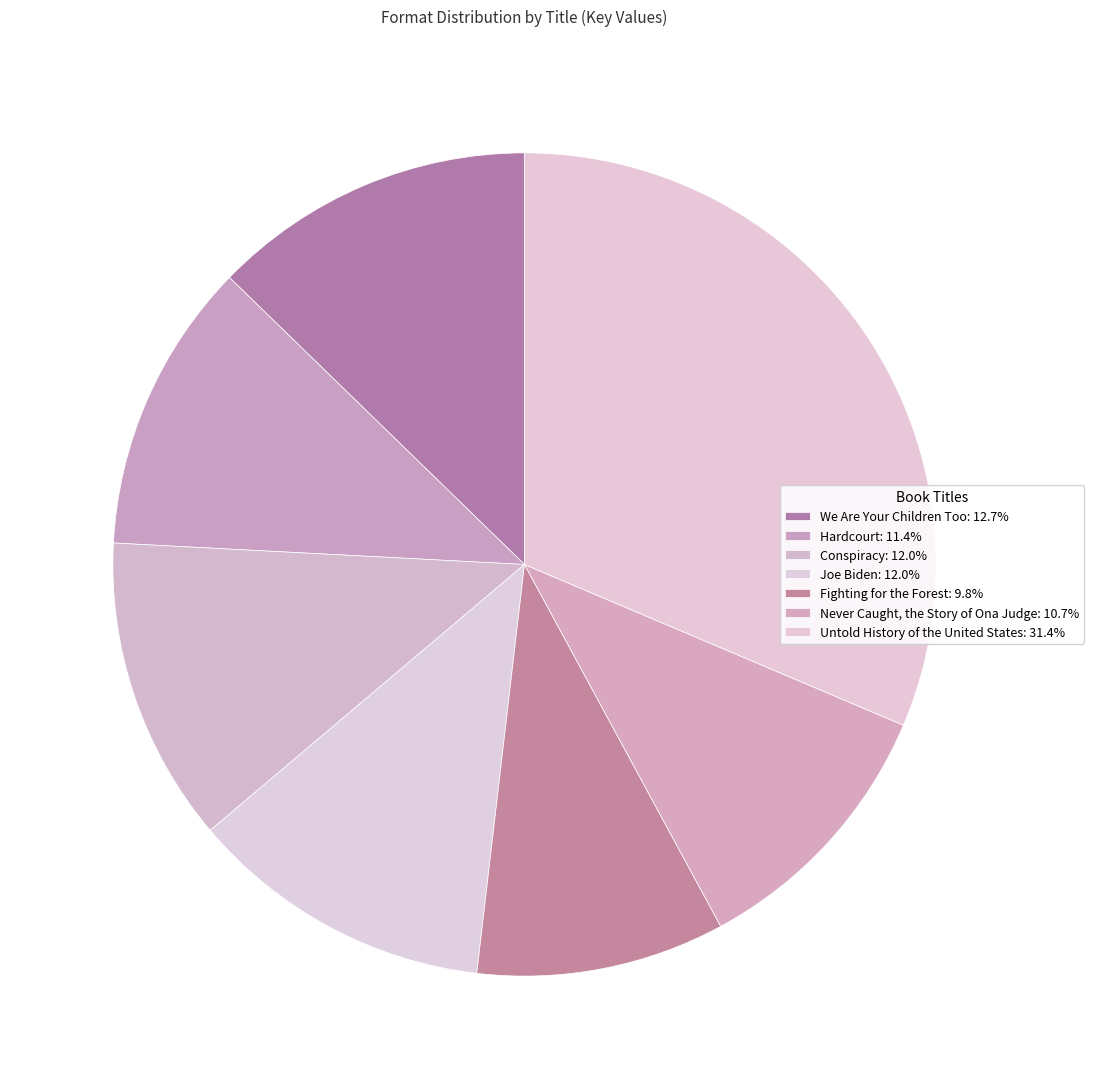

Which slice is the largest?

Untold History of the United States